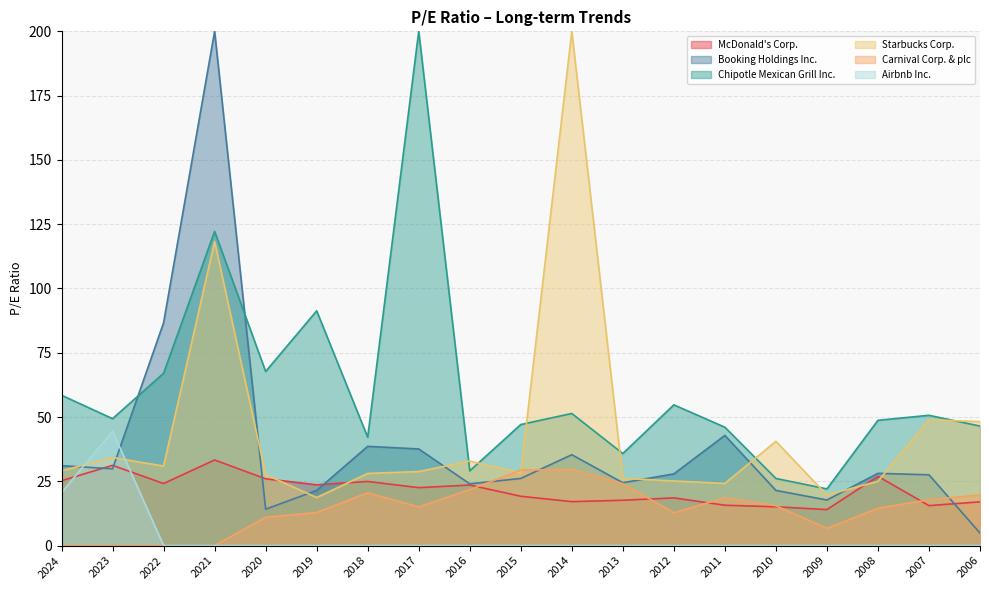

True or false: Starbucks Corp. has a value of 52.7 at 2022.

False